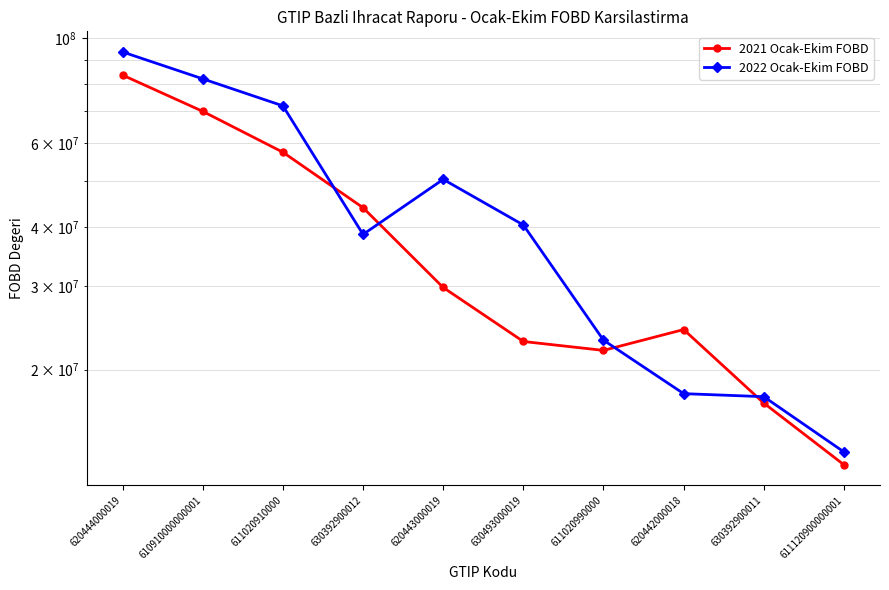

Between 610910000000001 and 611020990000, which series saw the biggest shift?

2022 Ocak-Ekim FOBD